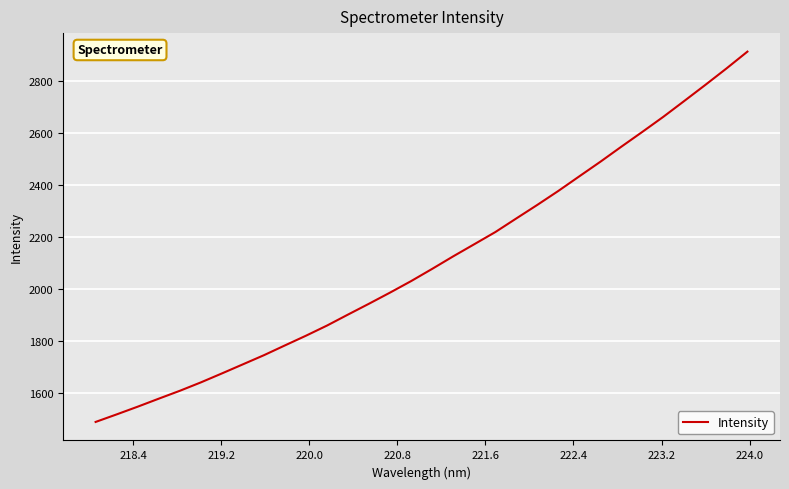

What is the minimum value shown in the chart?

1487.2